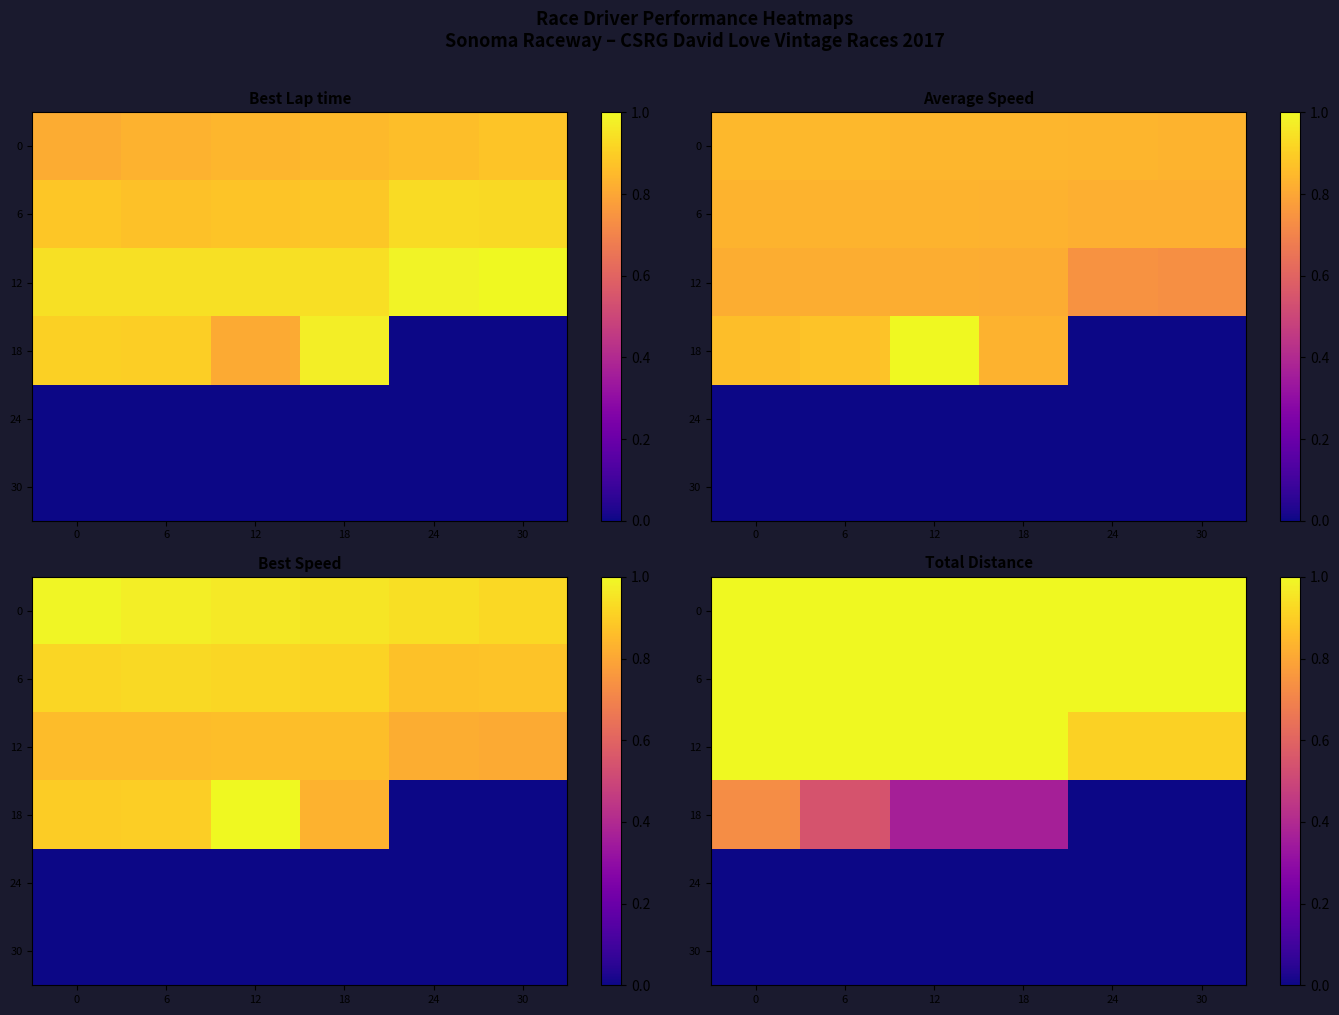

What is the difference between the highest and lowest values at 6?

1.0